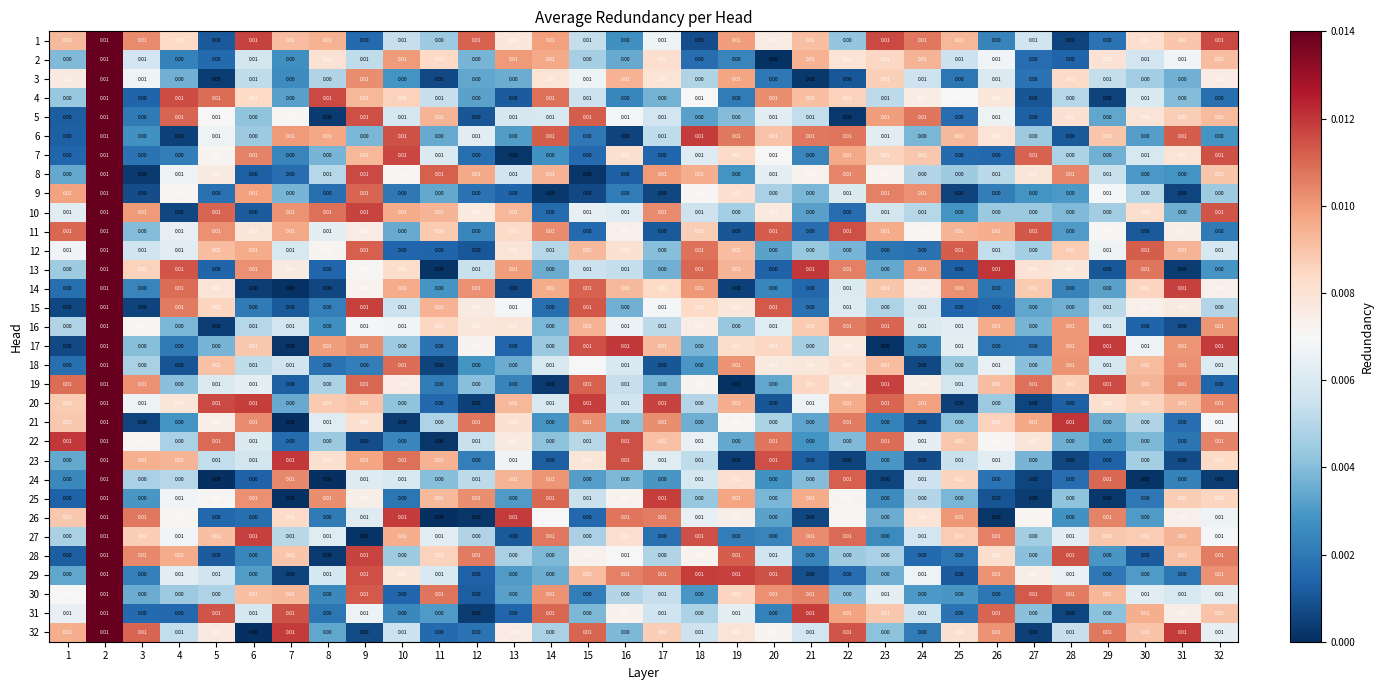

Is the value of 13 at 1 greater than the value of 30 at 17?

No